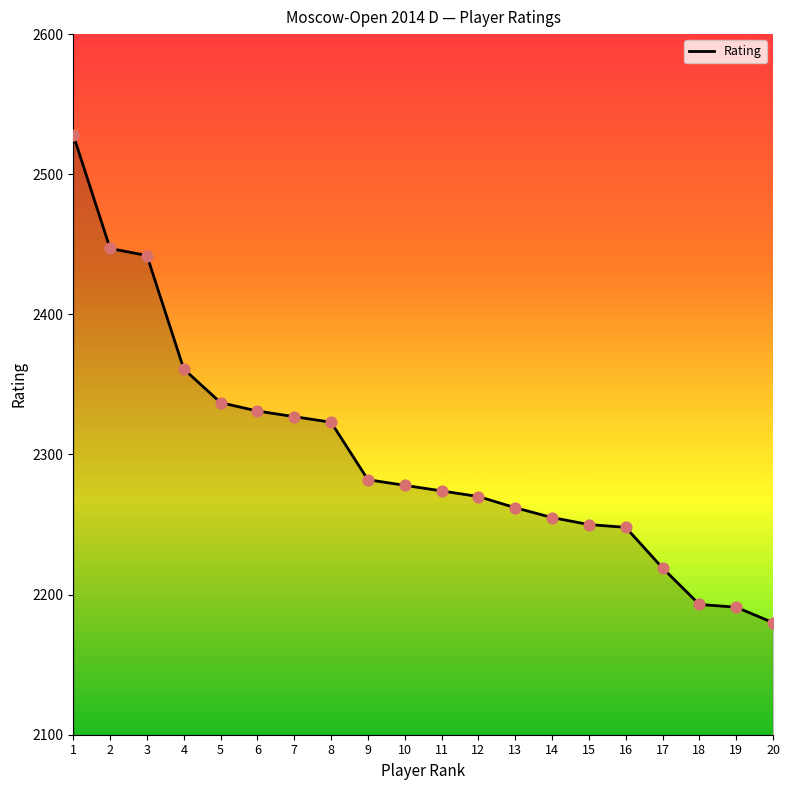

Approximately how many times larger is the value at 17 compared to 19?

1.0